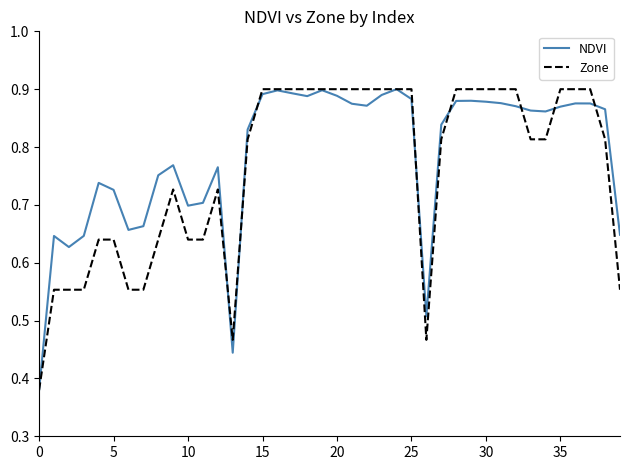

How many intersections are there between Zone and NDVI?

8